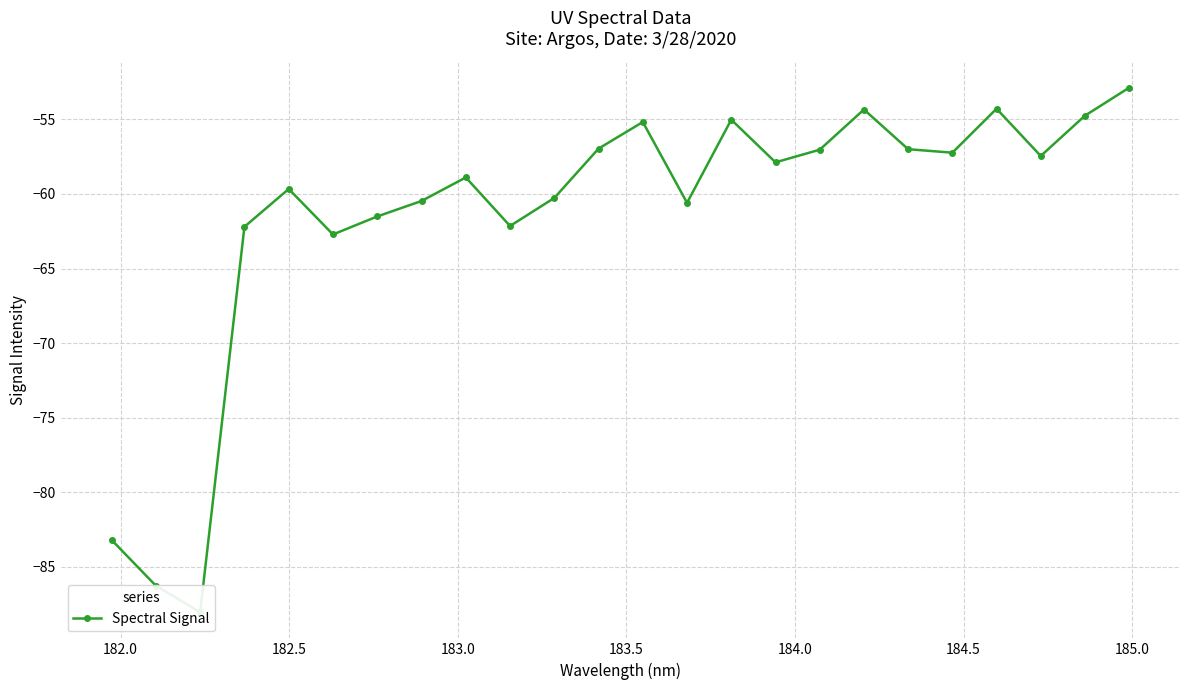

What is the sum of all values?

-1476.0